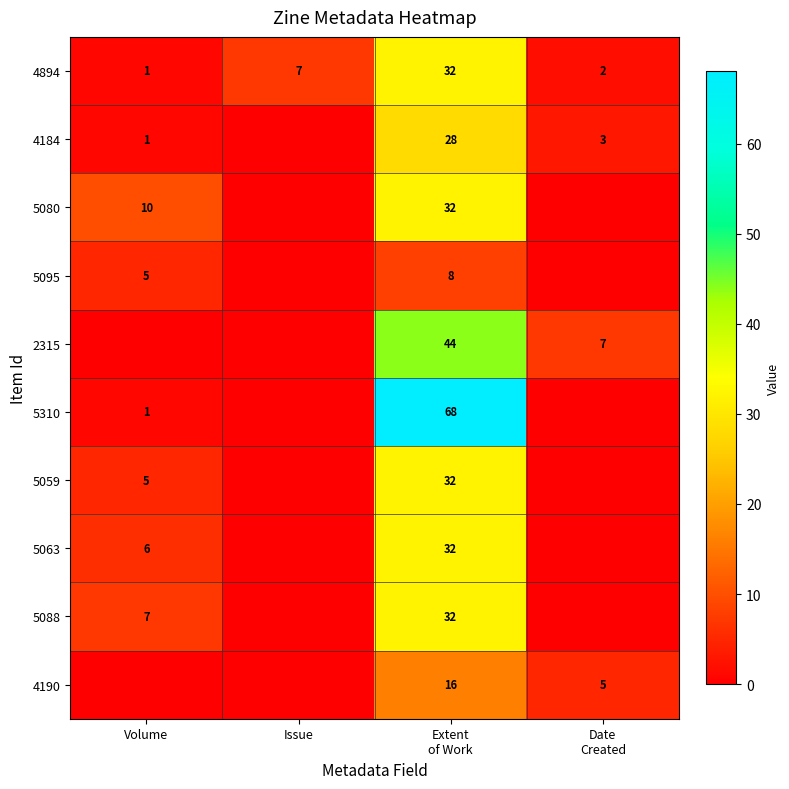

True or false: 5080 has a value of 10 at Volume.

True